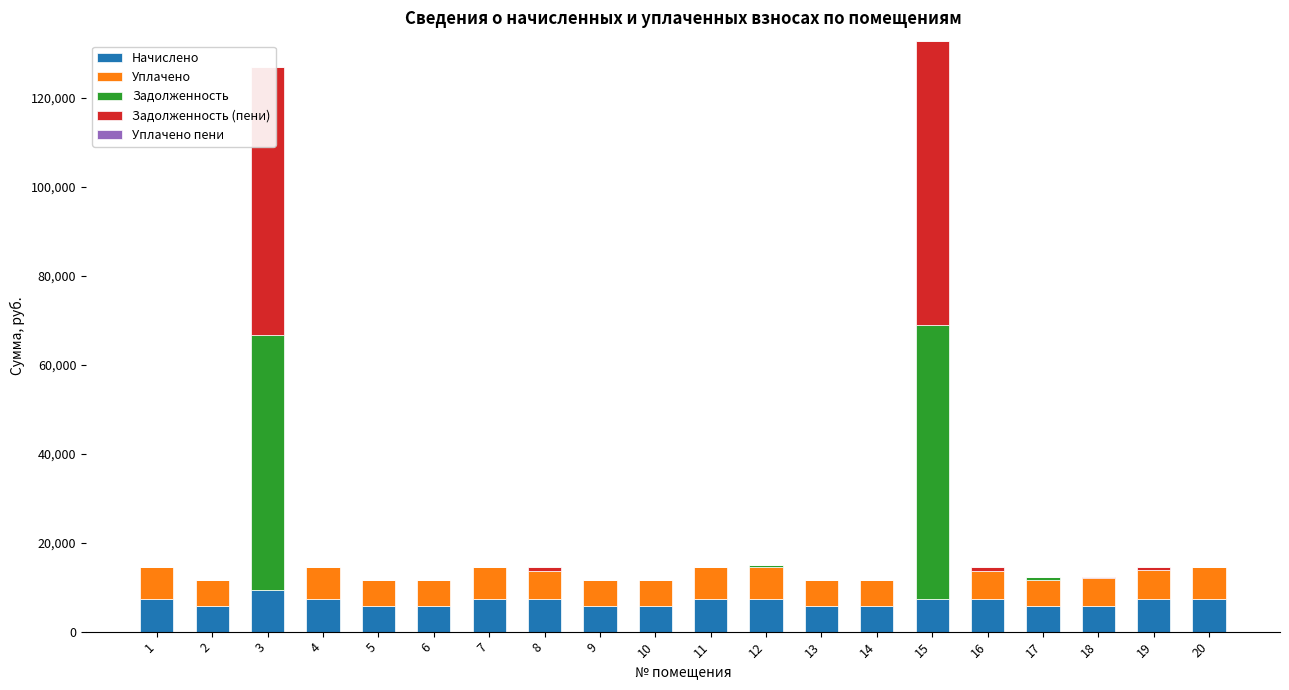

What is the value of the Начислено bar at the 16th from the left?

7257.6